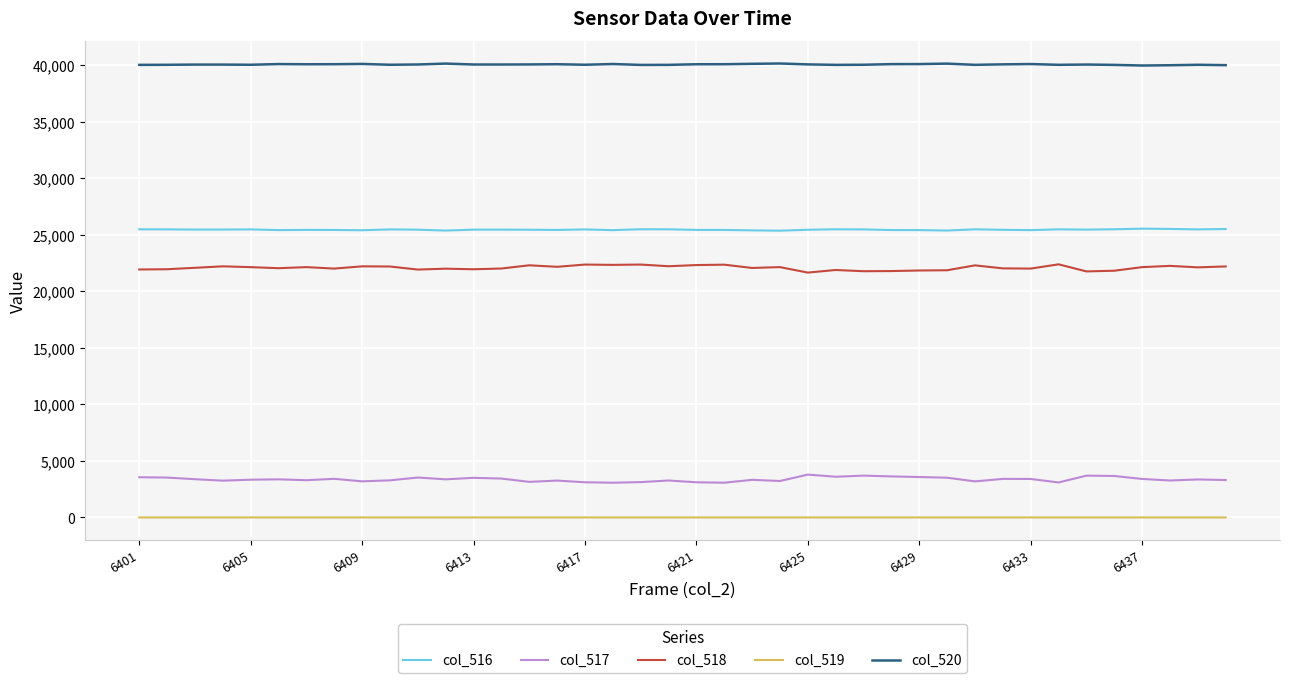

Which series has the largest total across all categories?

col_520